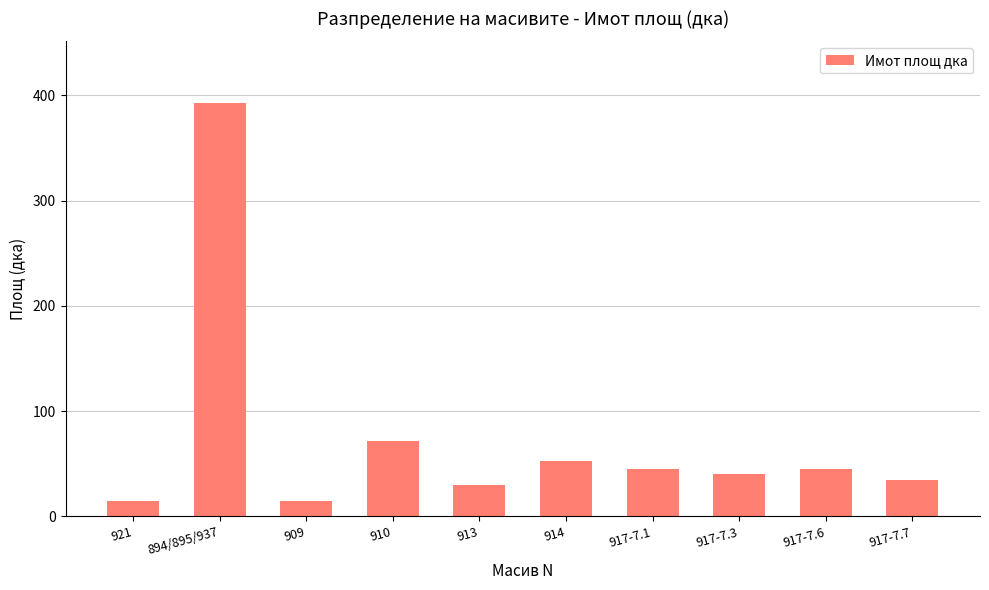

What is the change in value from 921 to 917-7.7?

+19.9